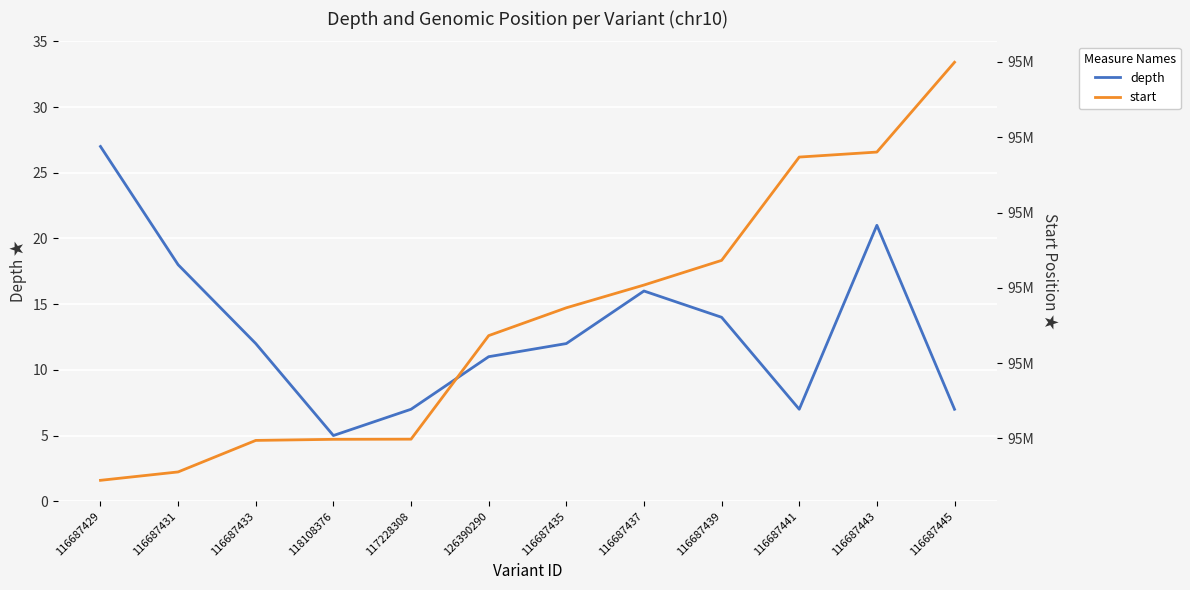

List the series in order of their overall mean, highest first.

start, depth